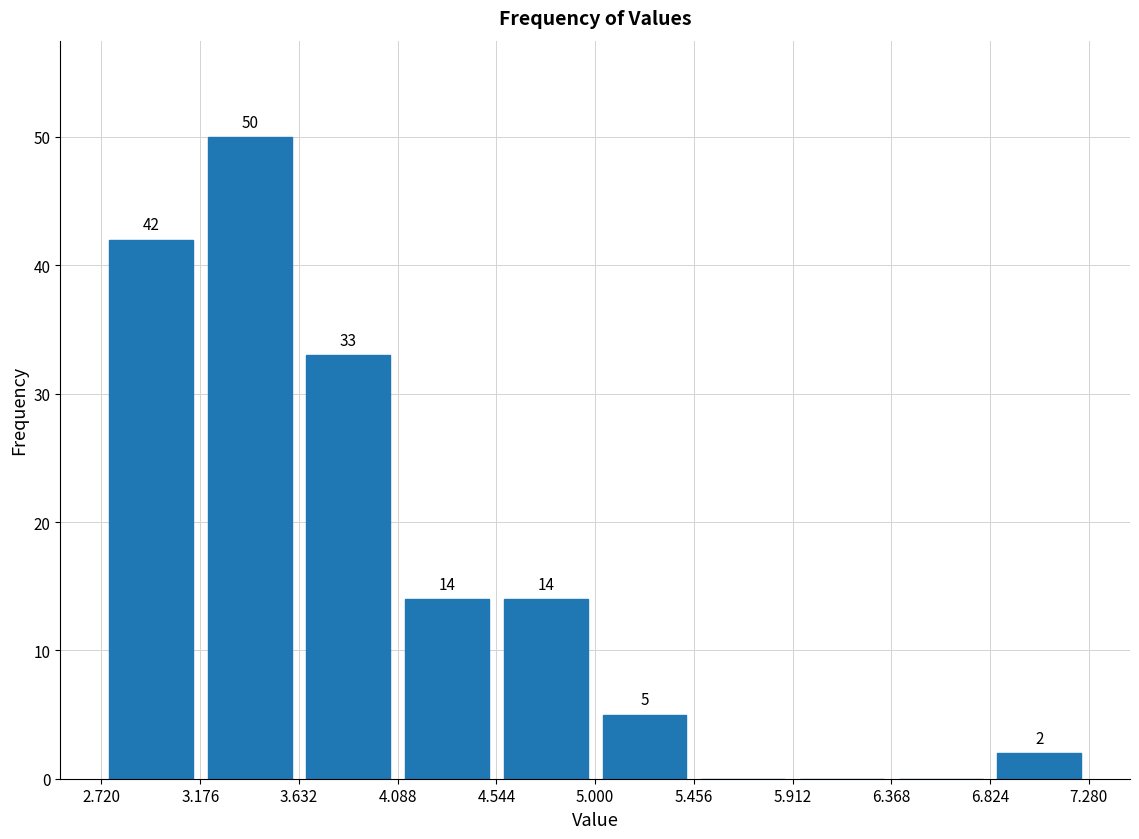

Which range on the x-axis has the tallest bar?

3.176 to 3.632